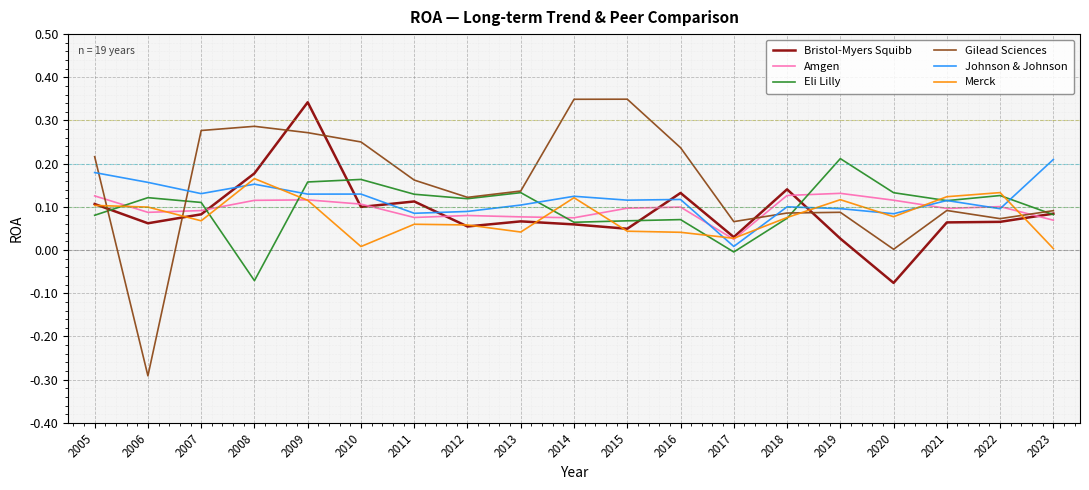

What is the total value across all series at 2018?

0.6